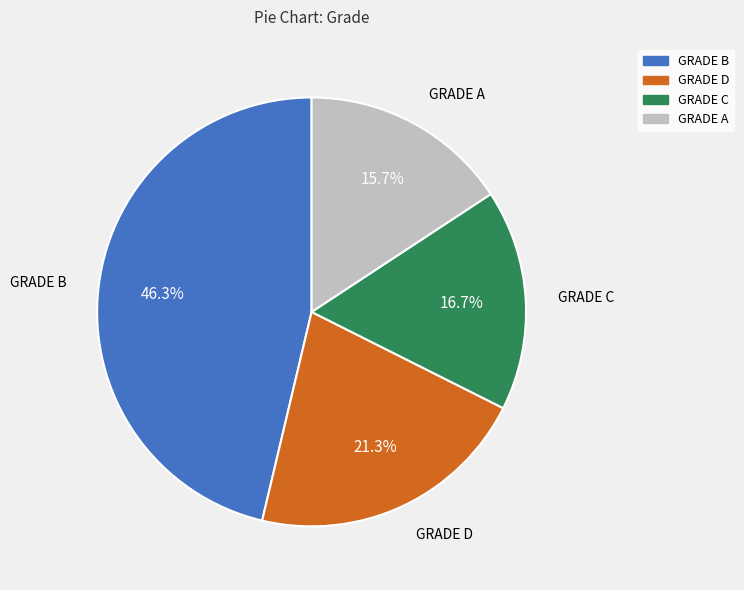

Is it true that GRADE A is 23% of the pie?

False